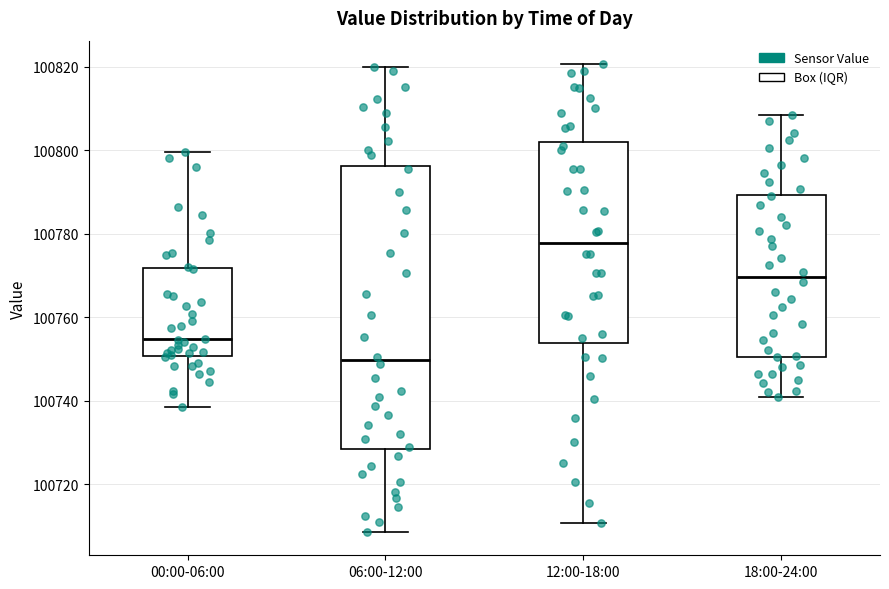

Comparing the boxes themselves (not the whiskers), which one is the tallest?

06:00-12:00